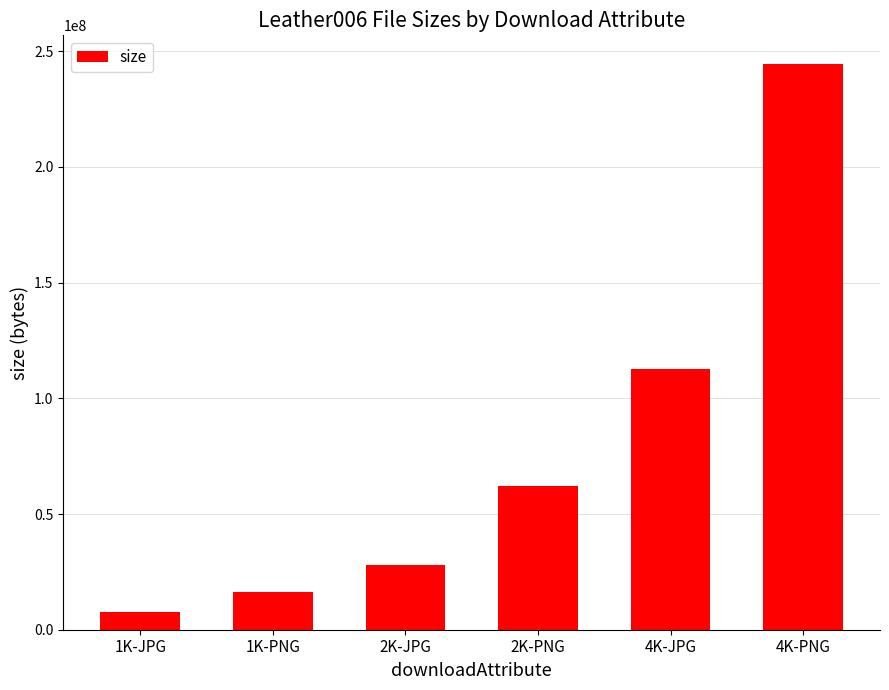

What is the greatest value displayed?

244601623